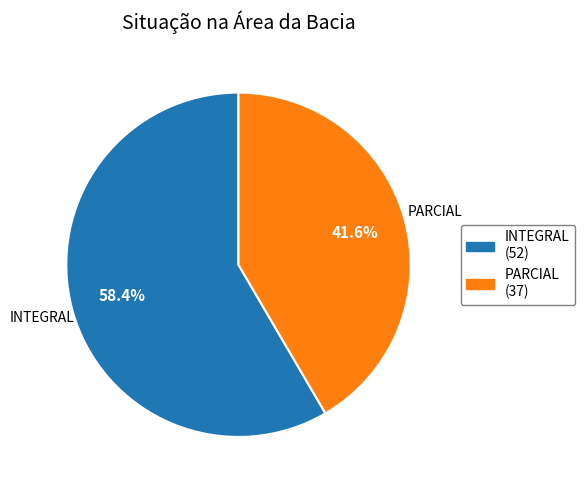

How many segments does this pie chart have?

2